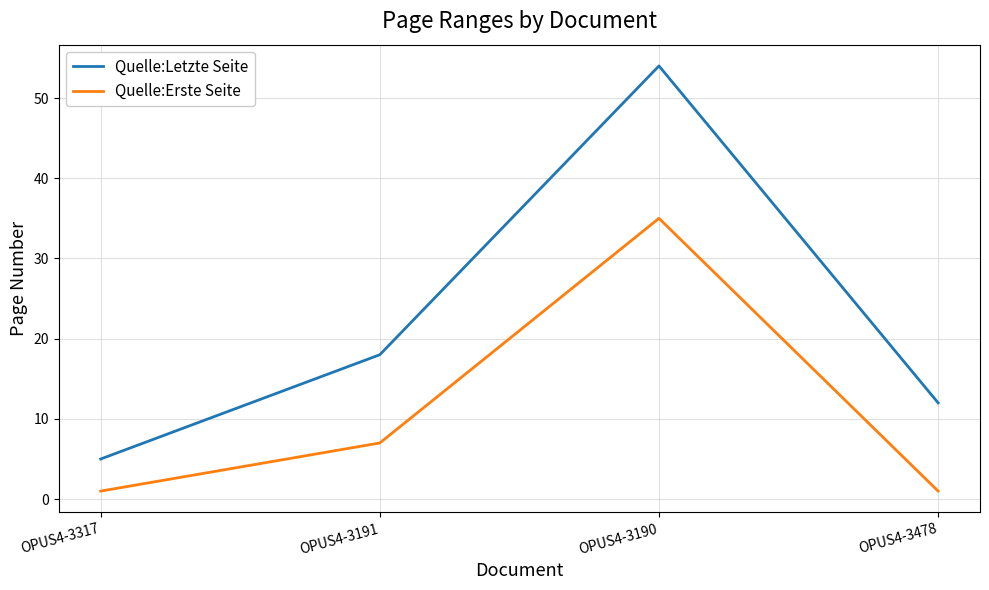

What is the sum of the Quelle:Letzte Seite values at OPUS4-3478 and OPUS4-3190?

66